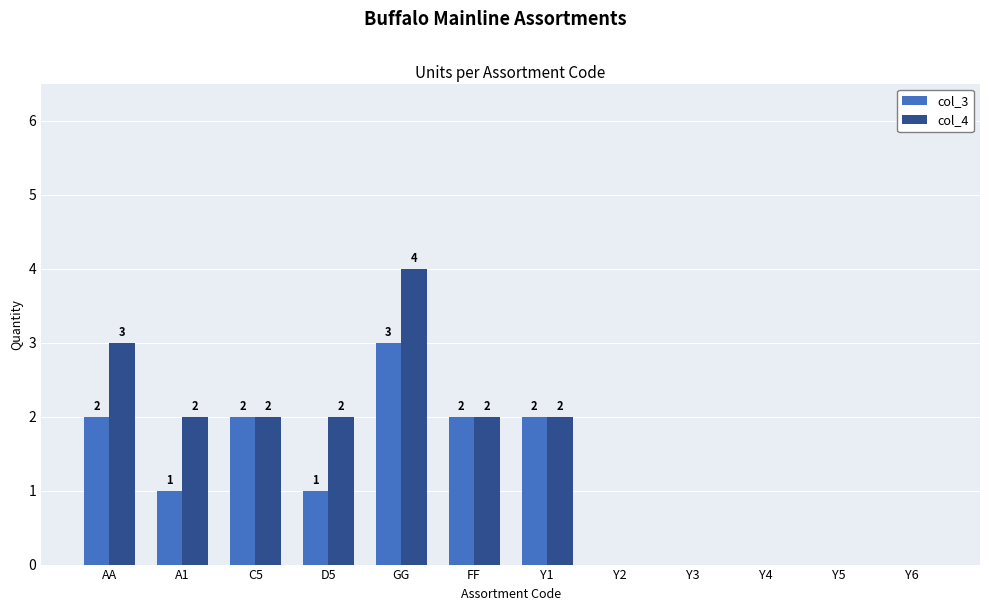

How many col_3 values are between 0 and 2?

11